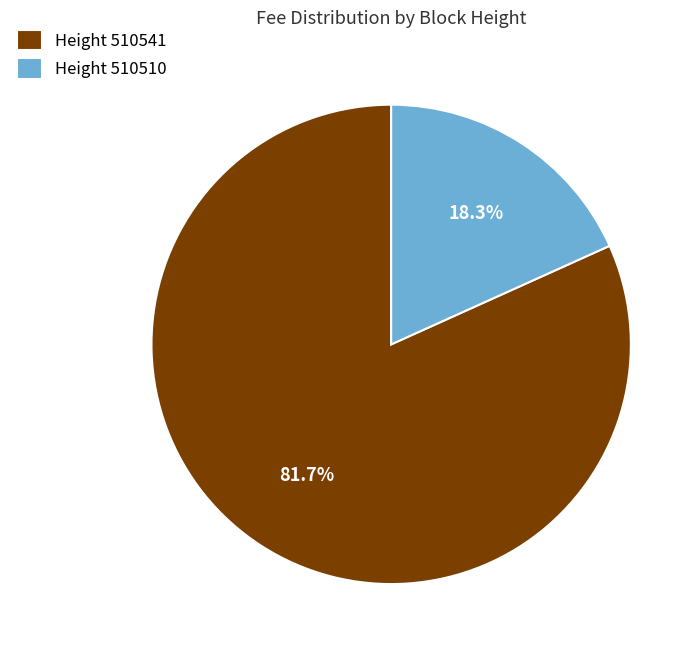

Rank the categories by value from highest to lowest.

Height 510541, Height 510510